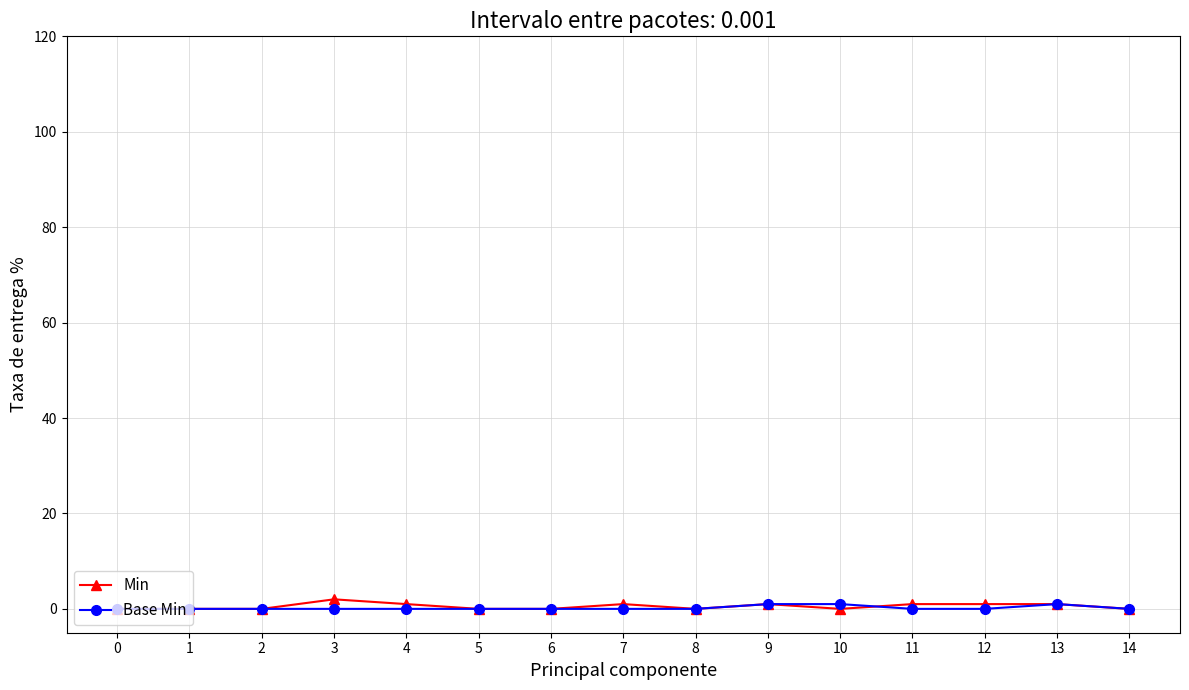

The value of Base Min at 0 is 0. True or false?

True